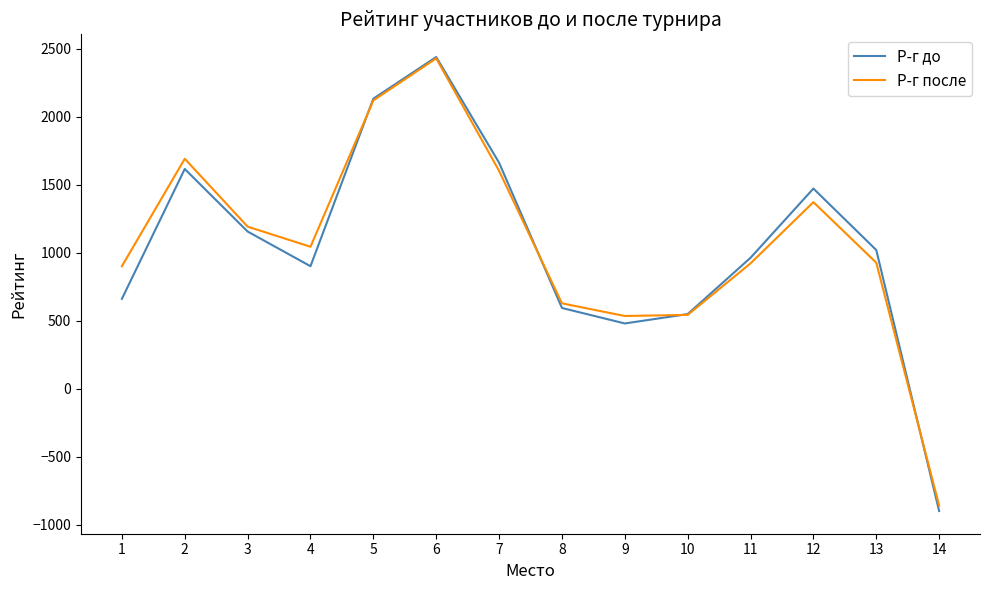

Which series has the largest range (max minus min)?

Р-г до